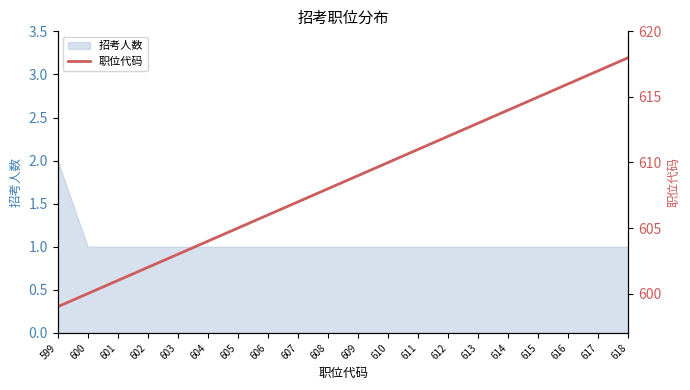

The 招考人数 series shows 2 at 614. True or false?

False